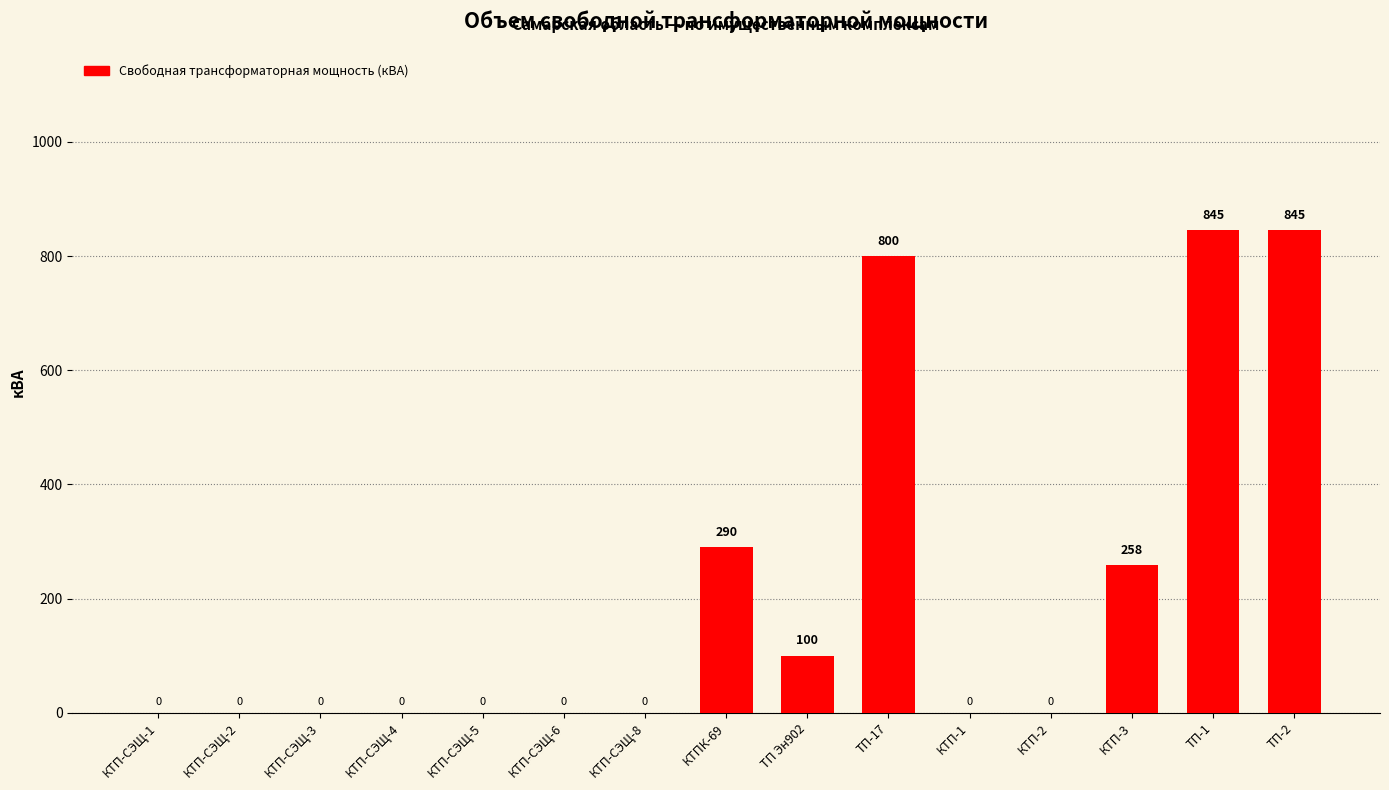

How many categories are shown in the chart?

15